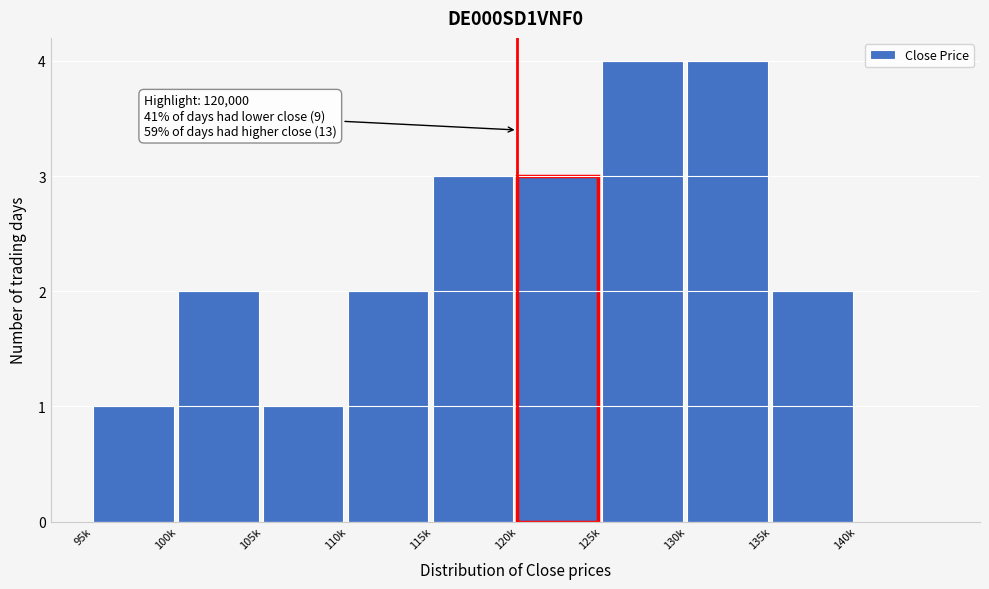

Reading left to right, what are all the values shown in this chart?

95k=1	100k=2	105k=1	110k=2	115k=3	120k=3	125k=4	130k=4	135k=2	140k=0